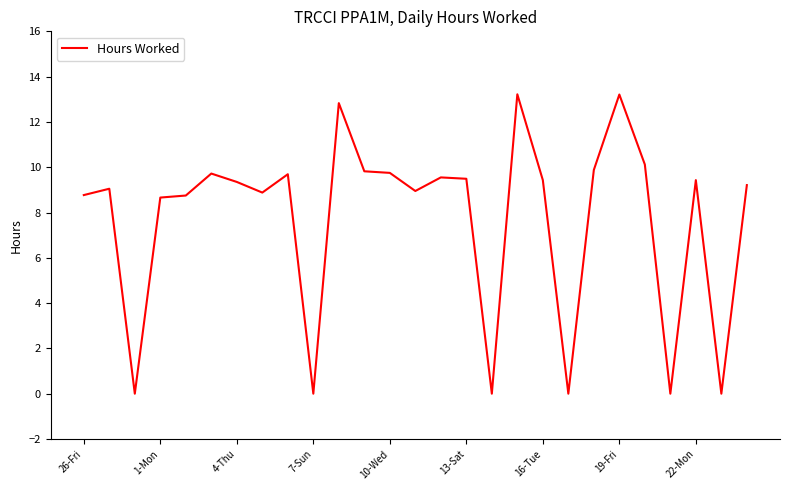

What is the difference between the maximum and minimum values?

13.2